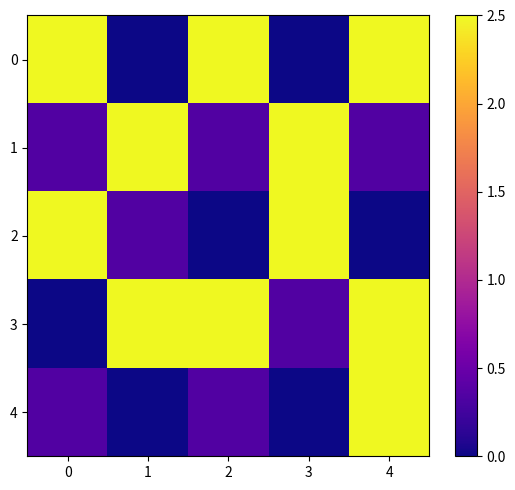

Which series has the largest total across all categories?

3